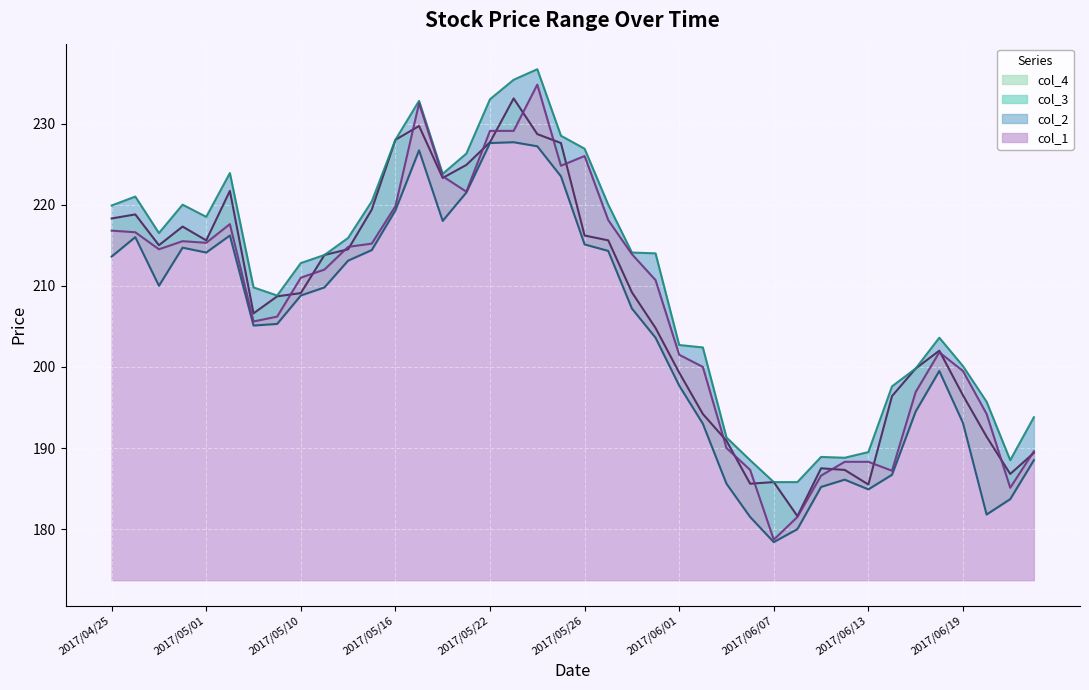

What position from the right is 2017/06/09?

10